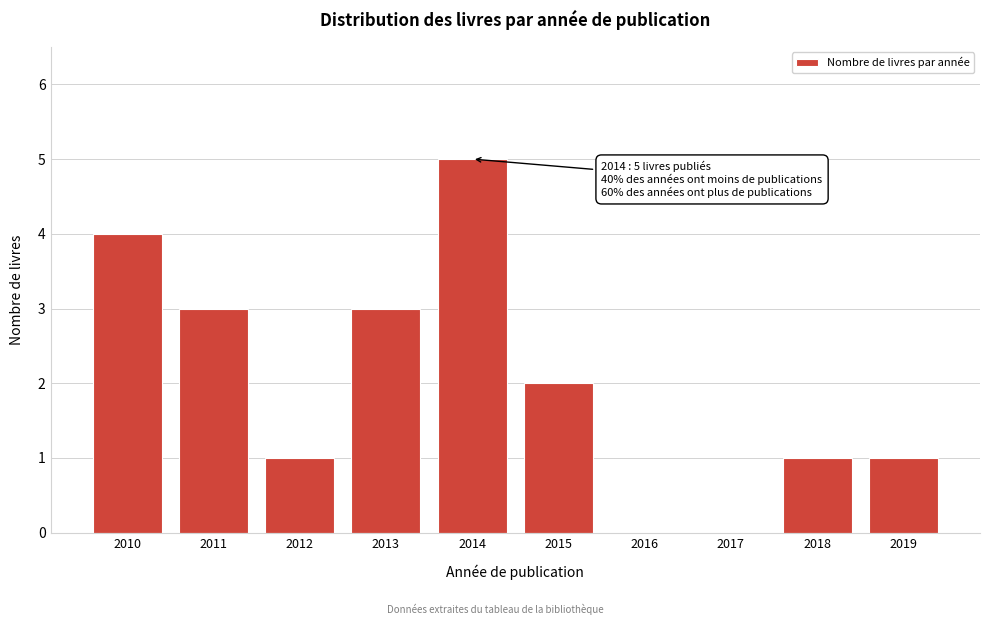

Reading left to right, extract all data points from this chart.

2010=4	2011=3	2012=1	2013=3	2014=5	2015=2	2016=0	2017=0	2018=1	2019=1